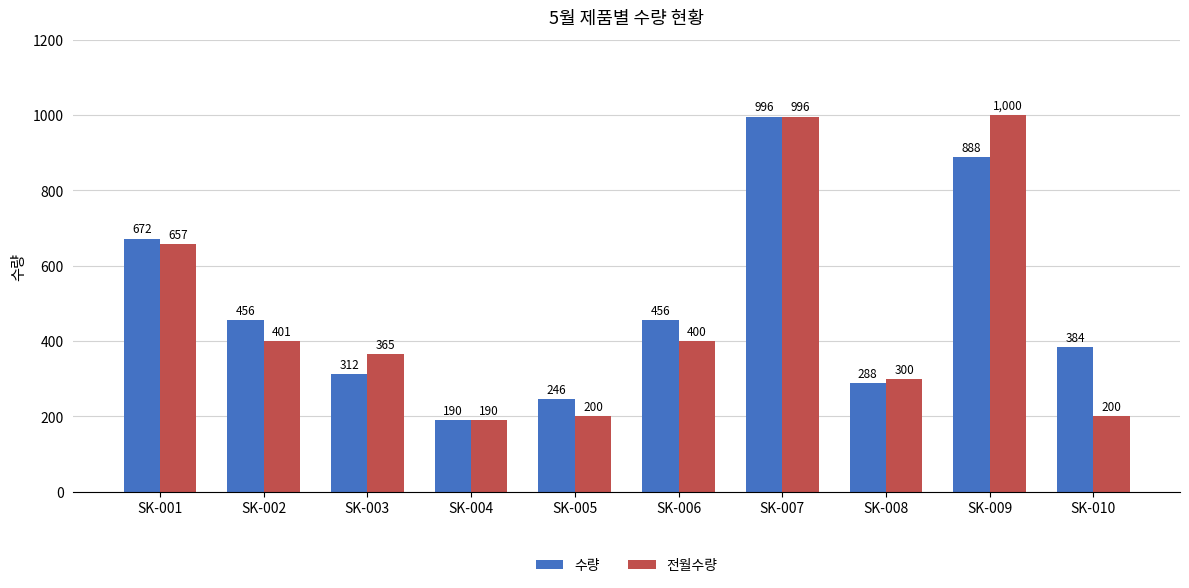

What is the difference between the 수량 values at SK-009 and SK-004?

698